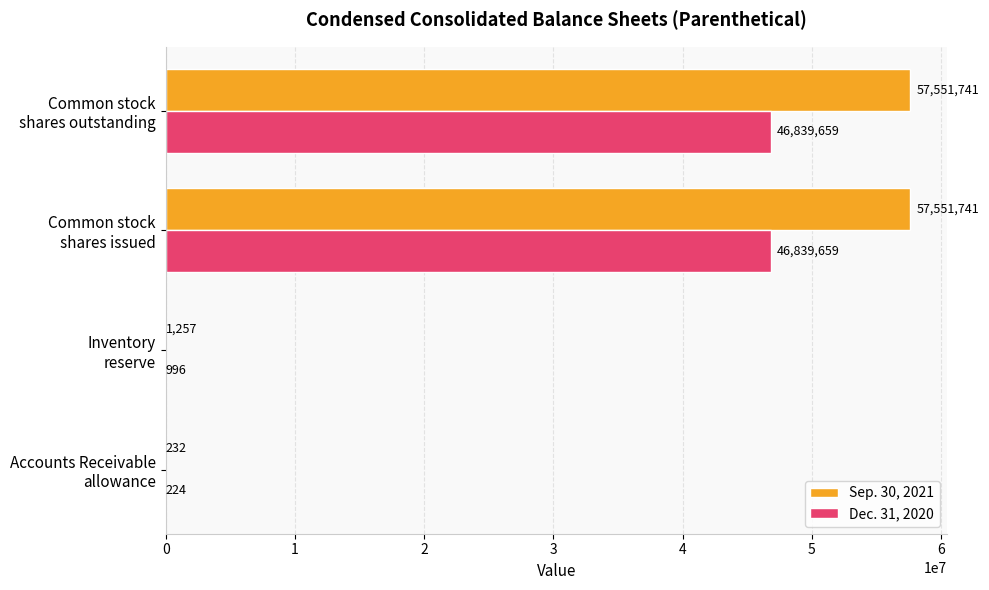

What is the sum of all Dec. 31, 2020 values?

93680538